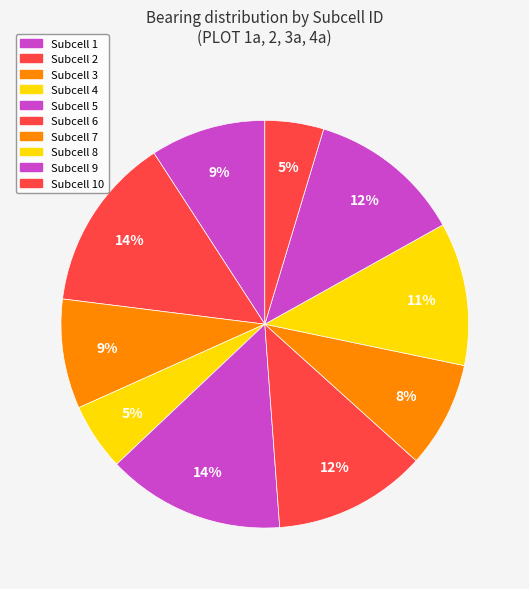

Count the number of slices in the pie.

10